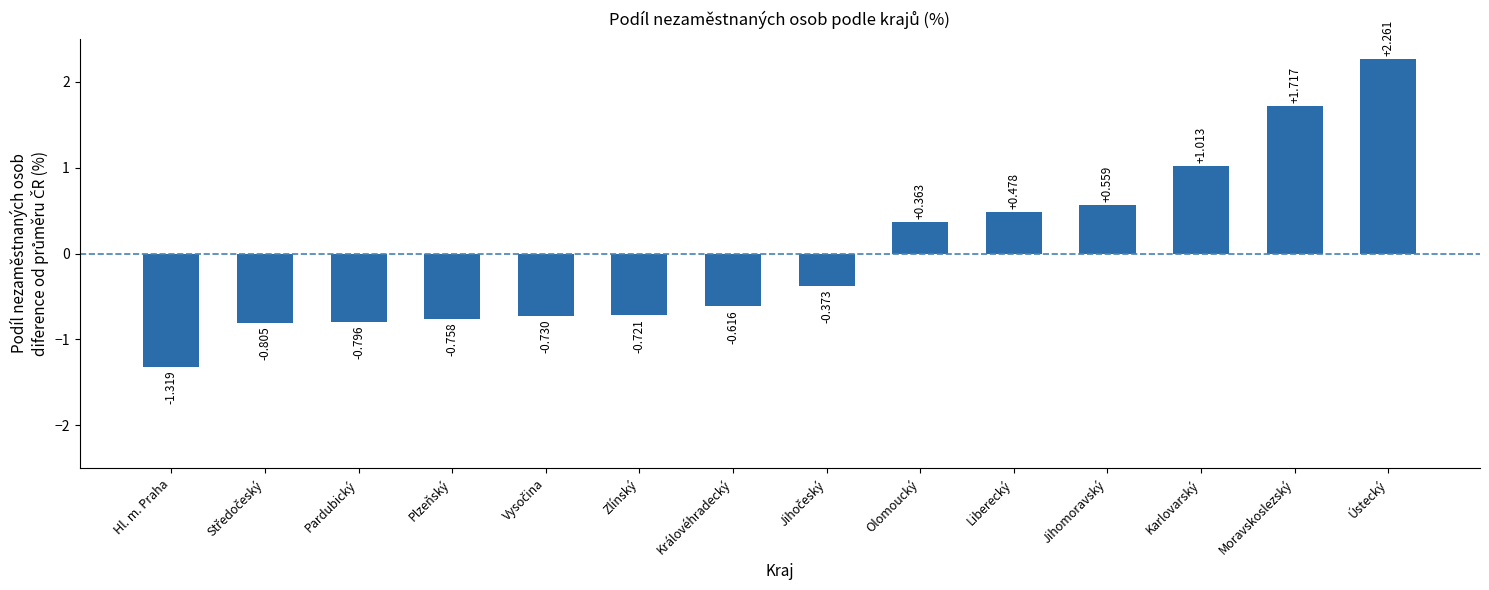

What is the label of the 8th bar from the right?

Královéhradecký